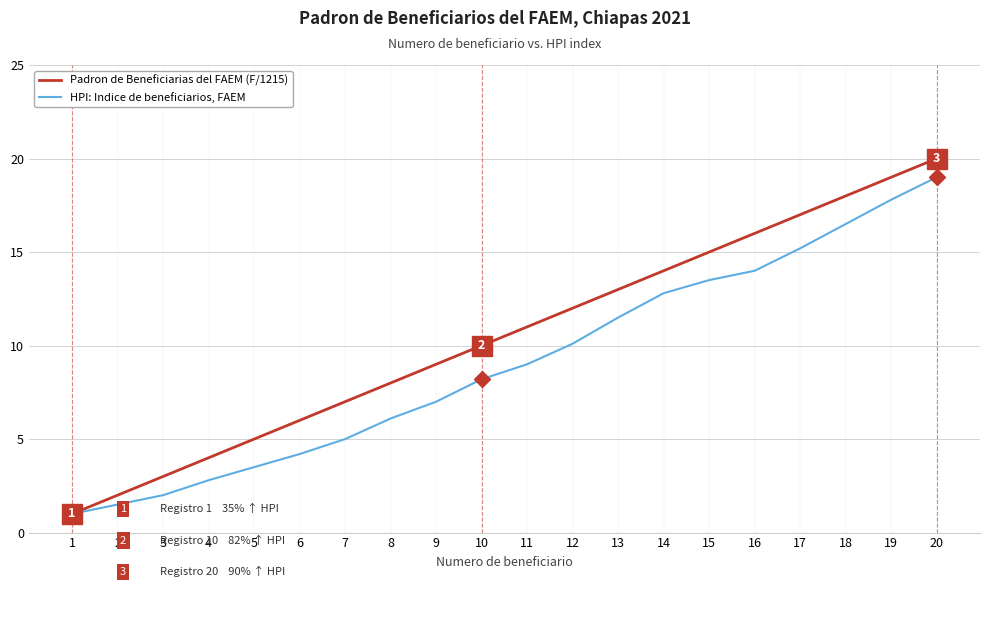

Which series has the largest range (max minus min)?

Padron de Beneficiarias del FAEM (F/1215)